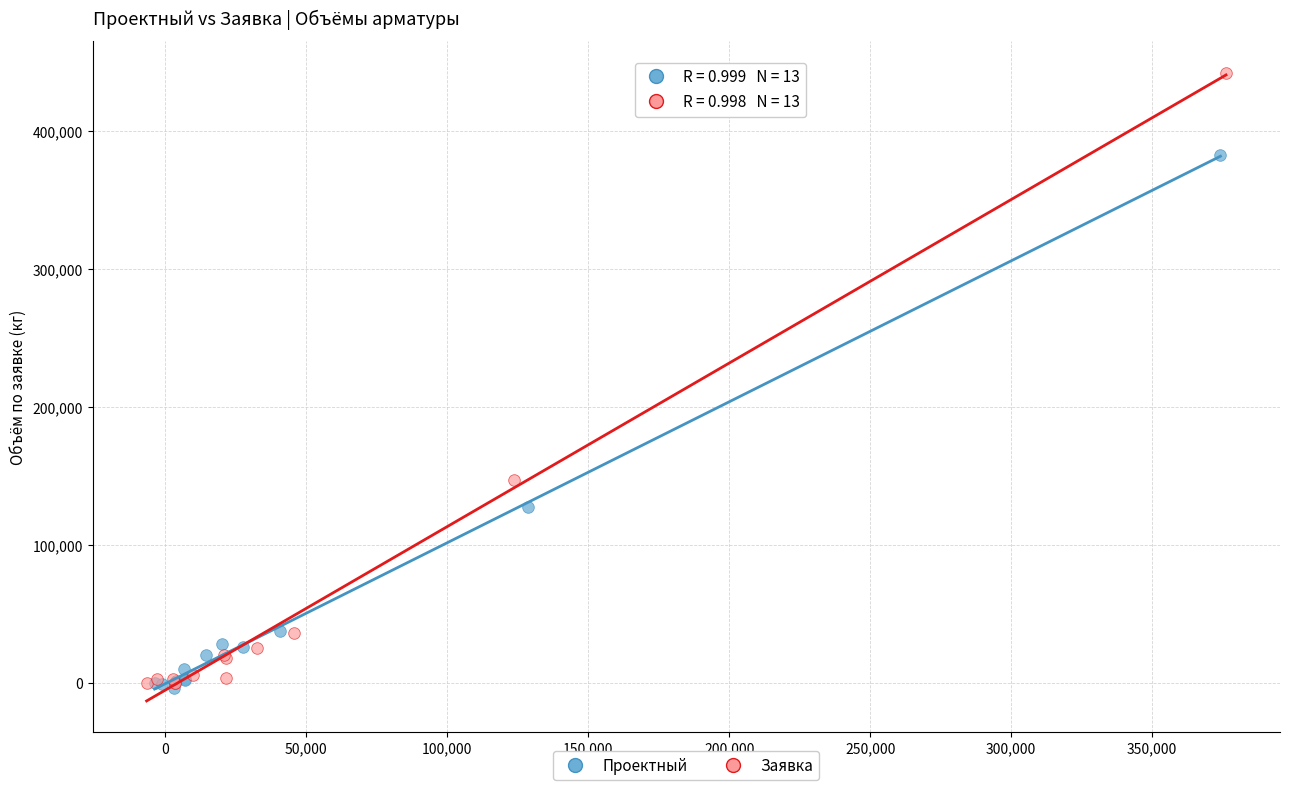

Which series contains the highest Y value?

Заявка